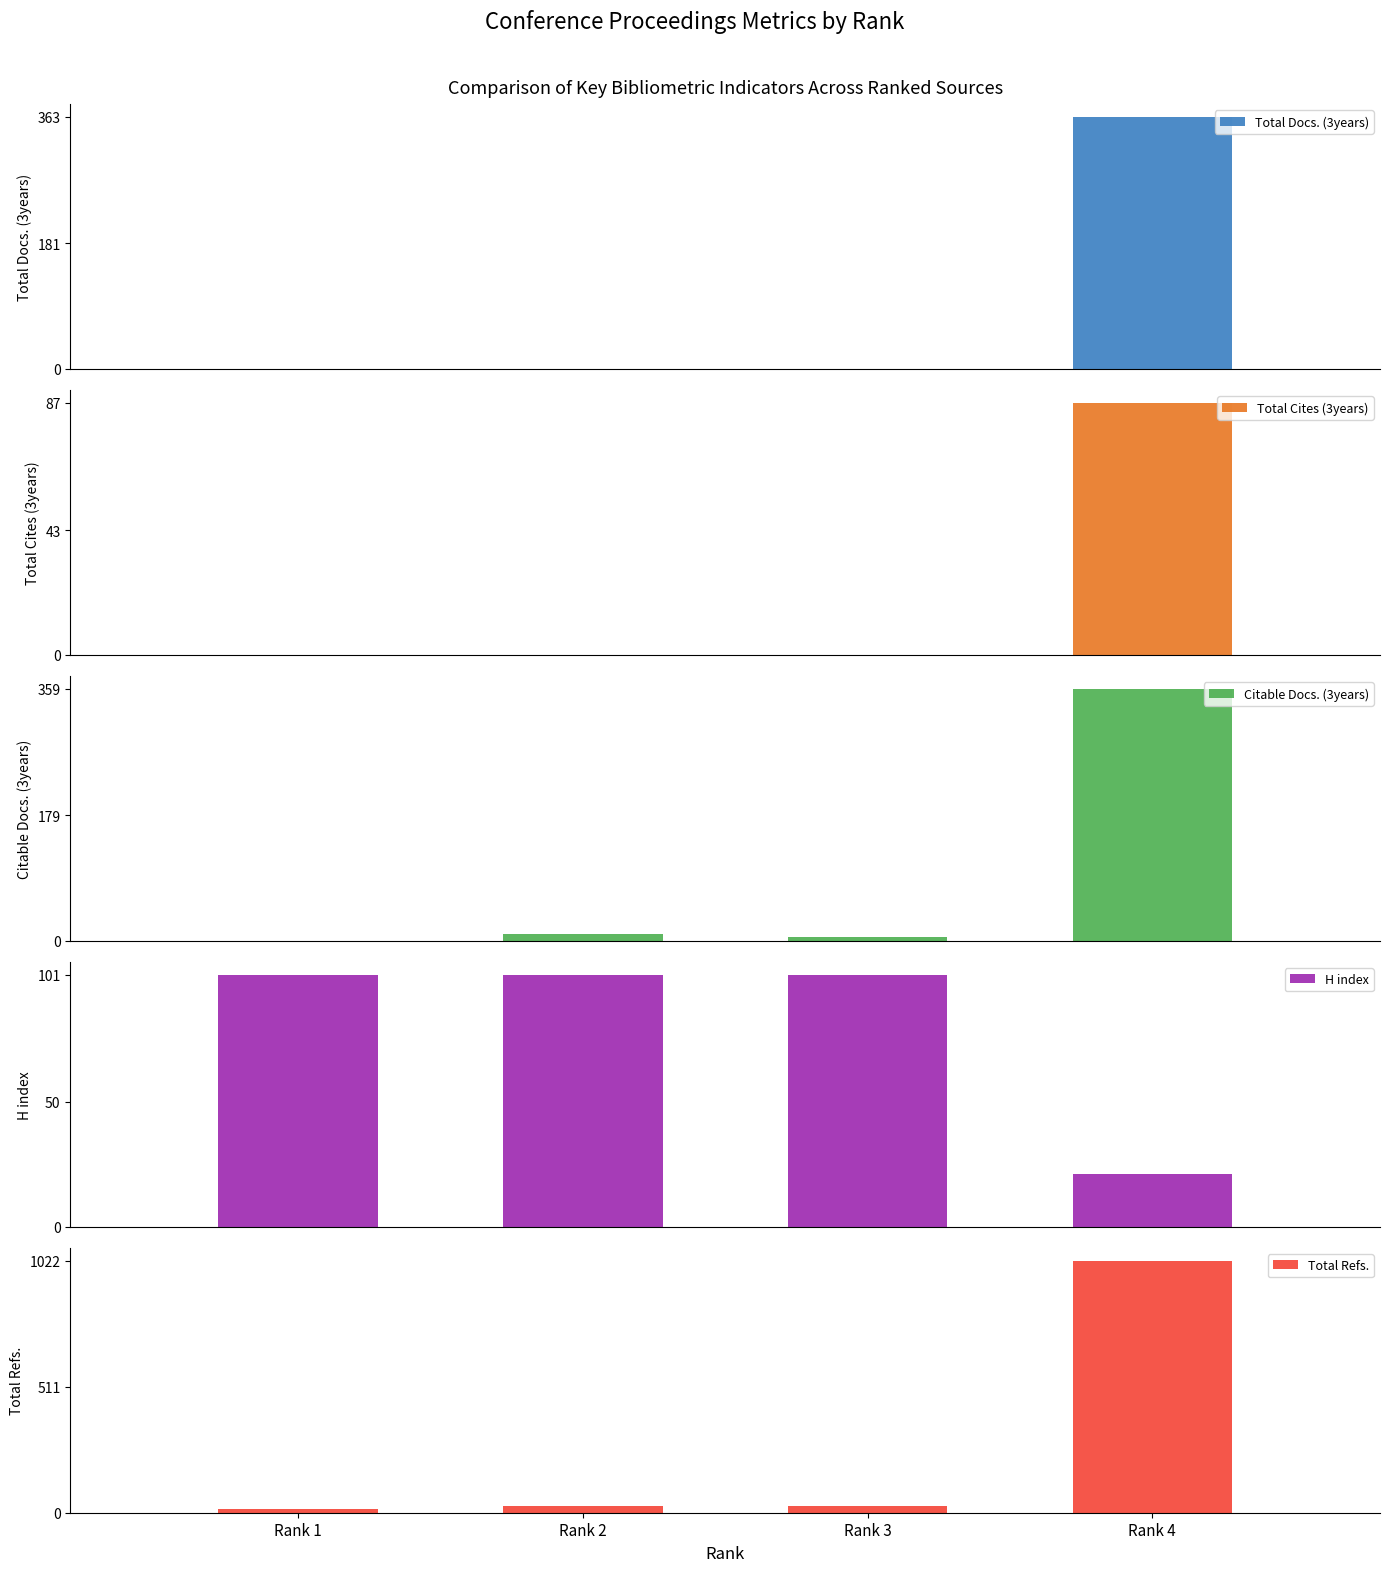

Is it true that Total Refs. equals 7 at Rank 1?

False